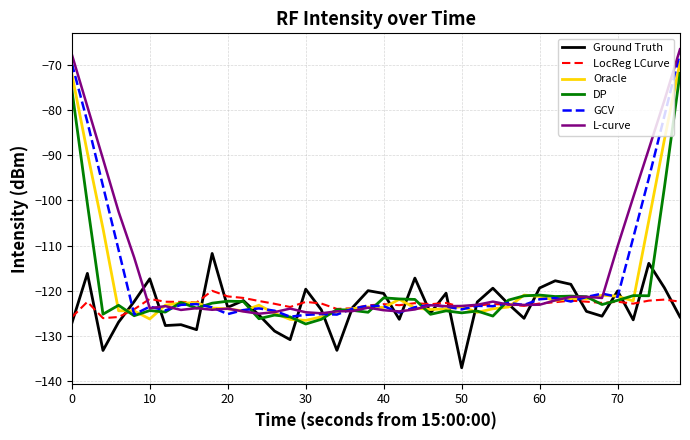

What is the minimum value shown in the chart?

-137.1